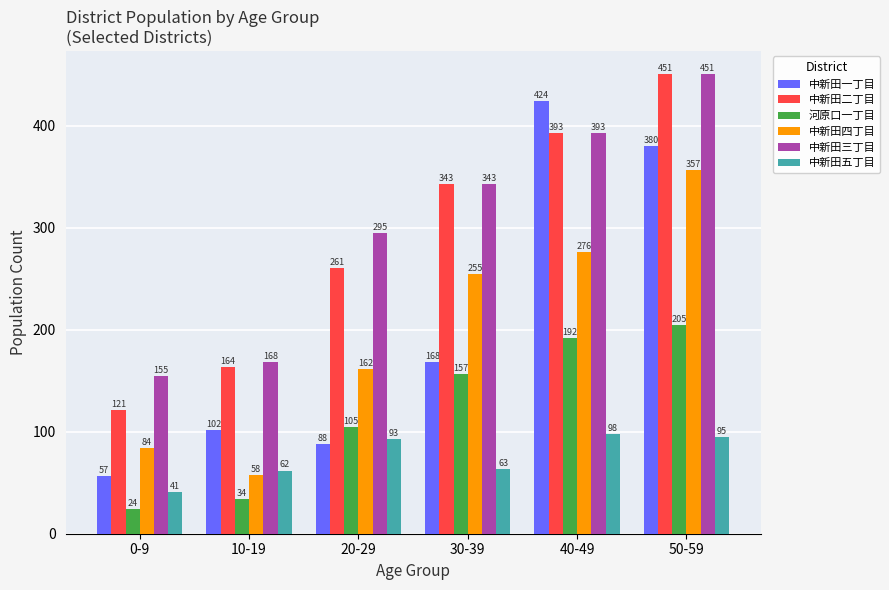

True or false: 河原口一丁目 has a value of 56 at 50-59.

False